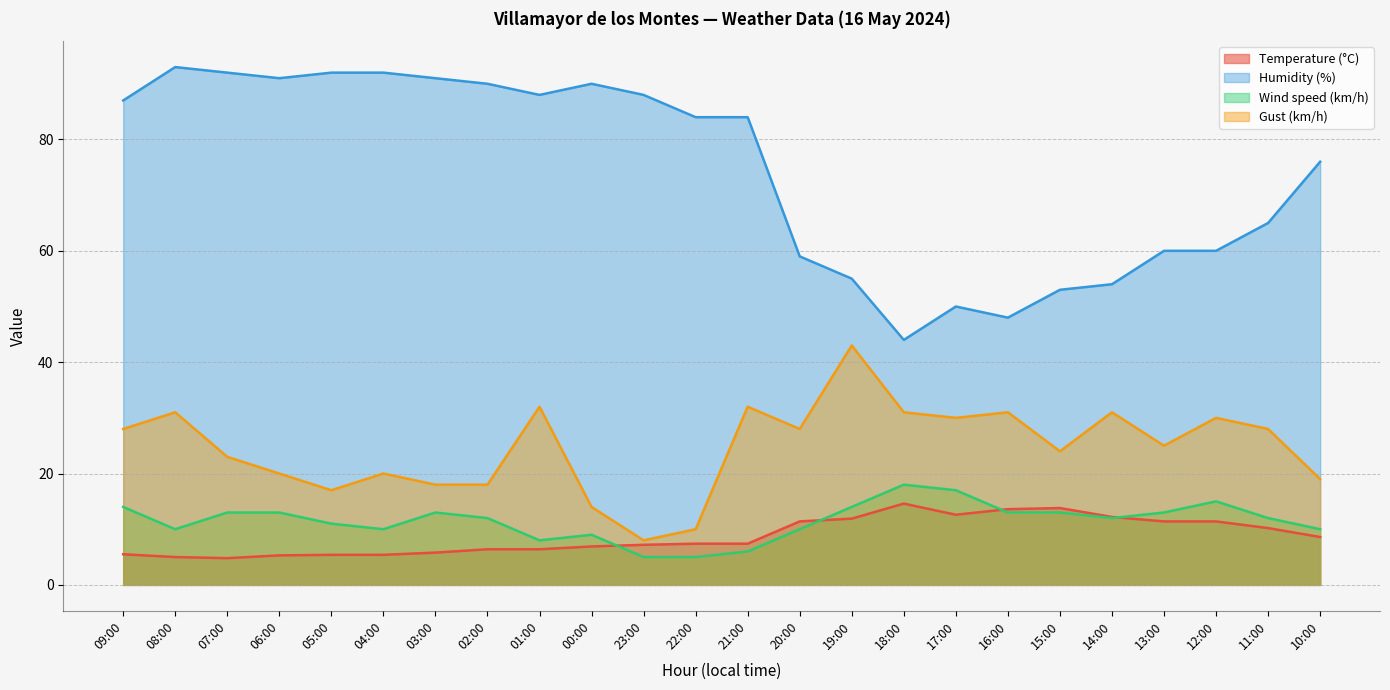

List the series in order of their peak value, highest first.

Humidity (%), Gust (km/h), Wind speed (km/h), Temperature (°C)